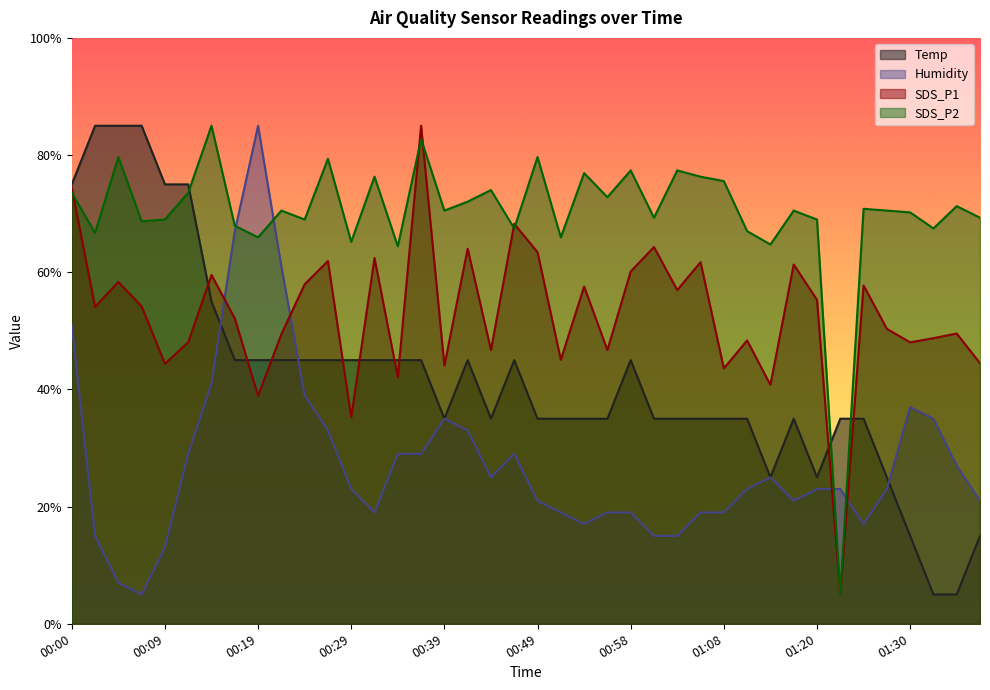

The SDS_P1 series shows 78.6 at 01:30. True or false?

False